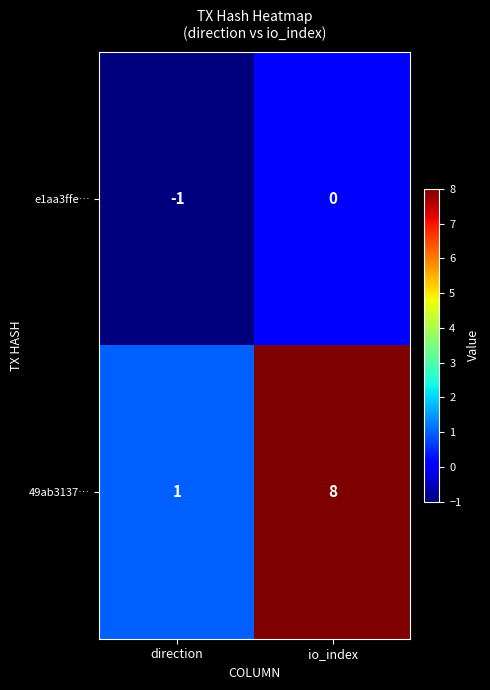

Between direction and io_index, which series saw the biggest shift?

49ab3137…